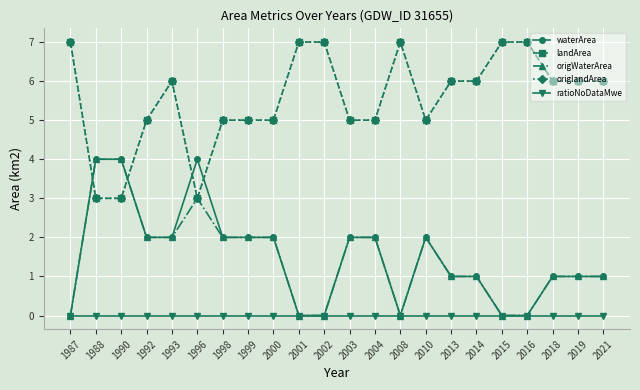

List the labels in order of landArea value, largest first.

1987, 2001, 2002, 2008, 2015, 2016, 1993, 2013, 2014, 2018, 2019, 2021, 1992, 1998, 1999, 2000, 2003, 2004, 2010, 1988, 1990, 1996